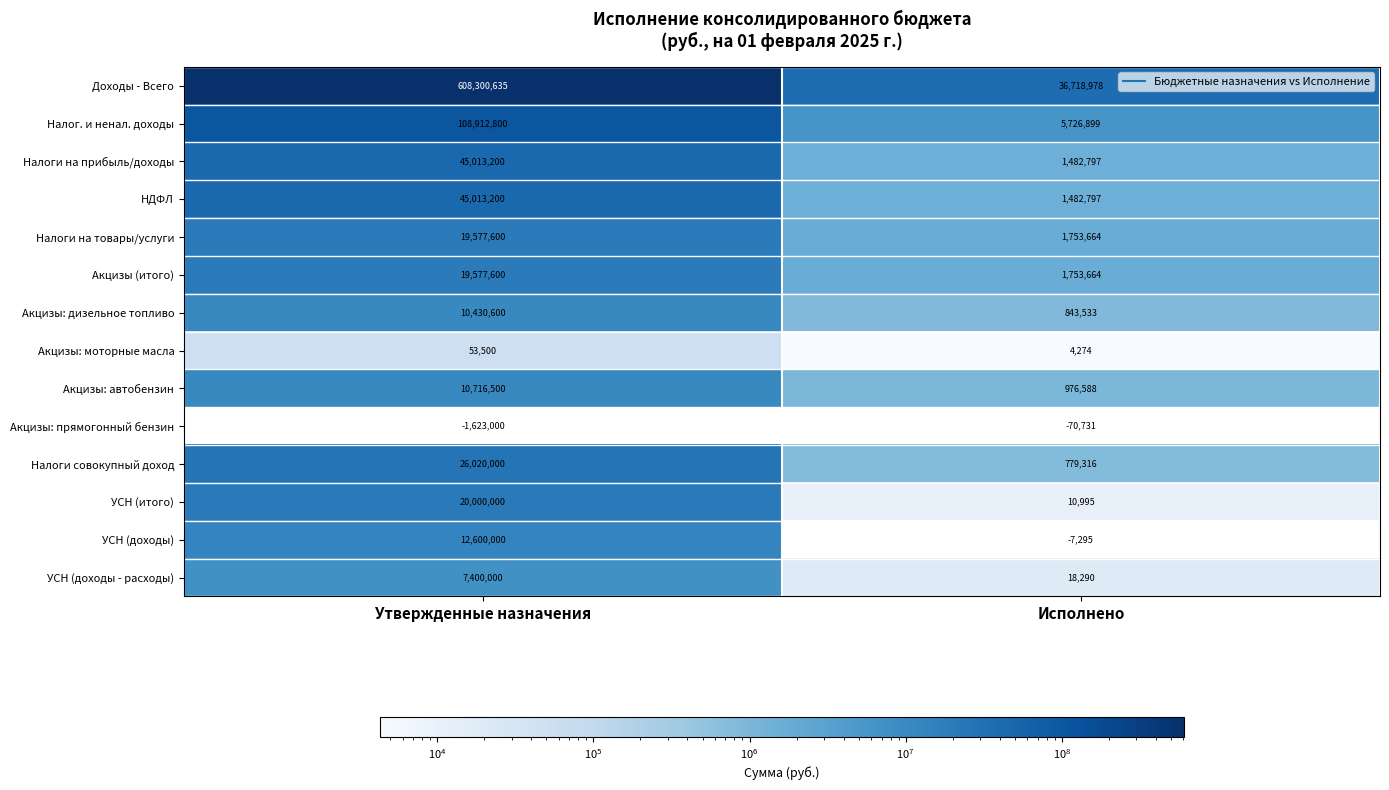

True or false: Налоги на прибыль/доходы has a value of 45013200 at Утвержденные назначения.

True